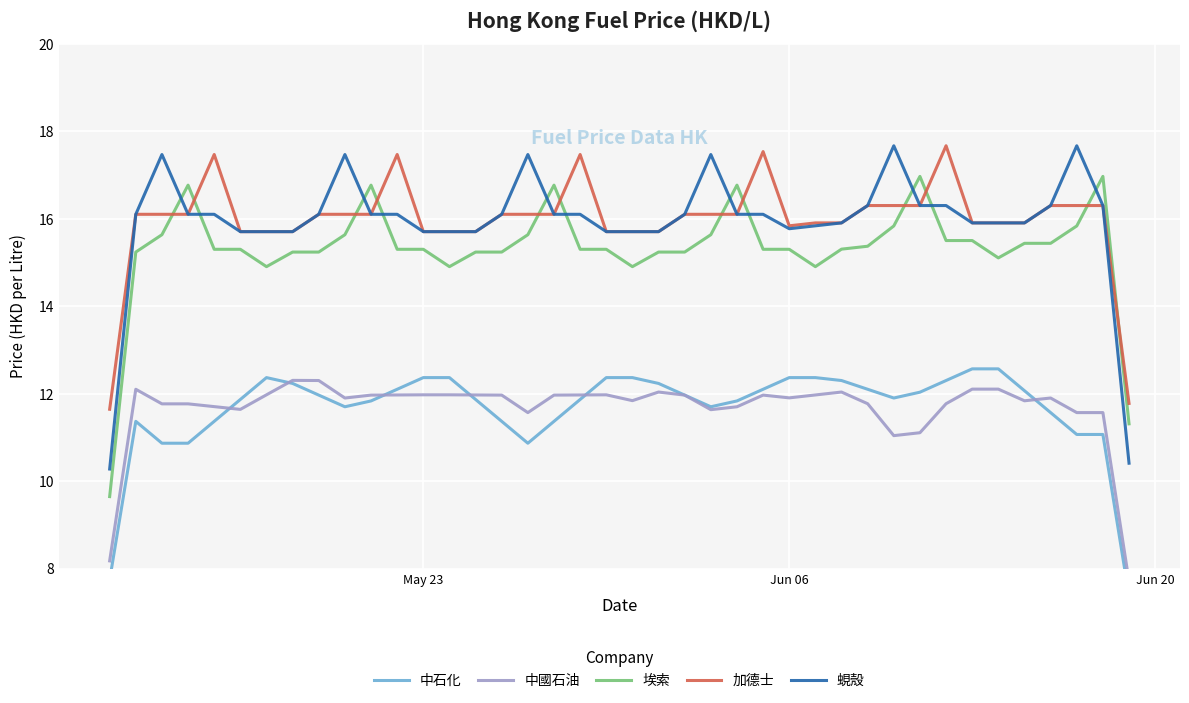

What is the minimum value for 蜆殼?

10.3